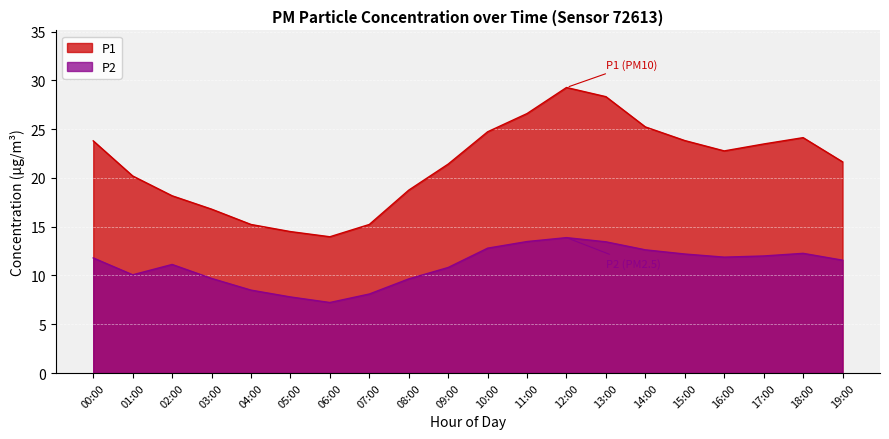

True or false: P2 and P1 intersect in this chart.

False